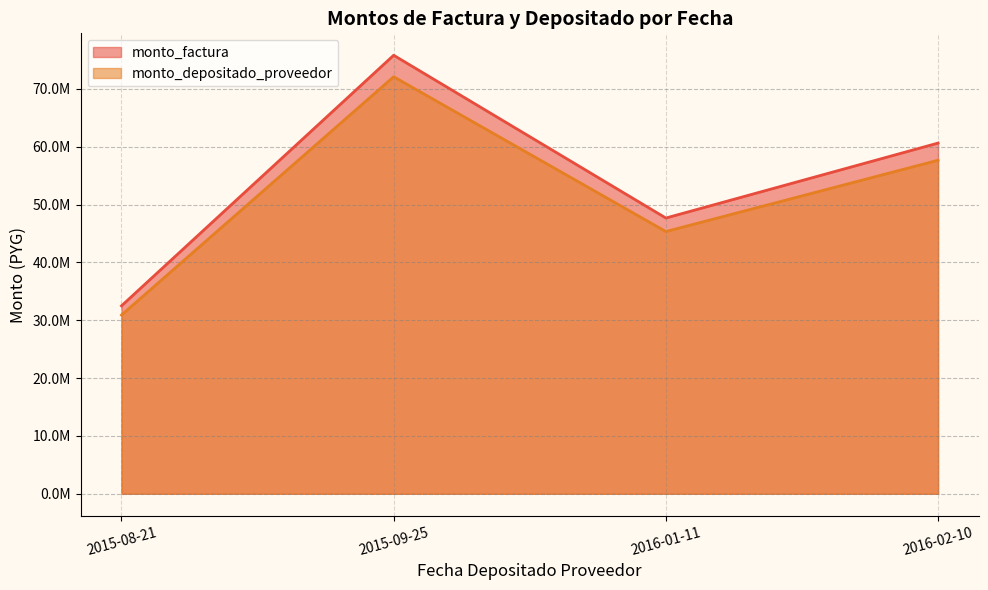

True or false: monto_factura and monto_depositado_proveedor intersect in this chart.

False